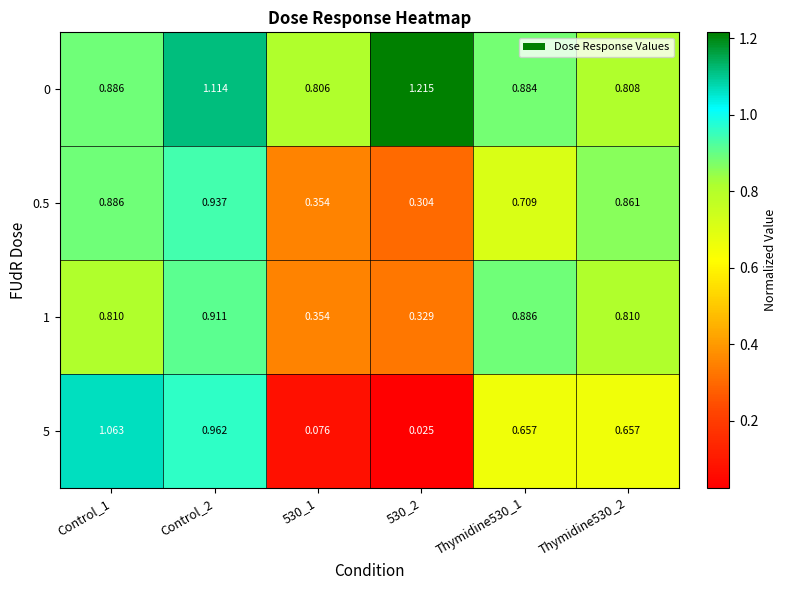

Reading left to right, list all the values displayed in this chart.

0: Control_1=0.9	Control_2=1.1	530_1=0.8	530_2=1.2	Thymidine530_1=0.9	Thymidine530_2=0.8
0.5: Control_1=0.9	Control_2=0.9	530_1=0.4	530_2=0.3	Thymidine530_1=0.7	Thymidine530_2=0.9
1: Control_1=0.8	Control_2=0.9	530_1=0.4	530_2=0.3	Thymidine530_1=0.9	Thymidine530_2=0.8
5: Control_1=1.1	Control_2=1.0	530_1=0.1	530_2=0.0	Thymidine530_1=0.7	Thymidine530_2=0.7